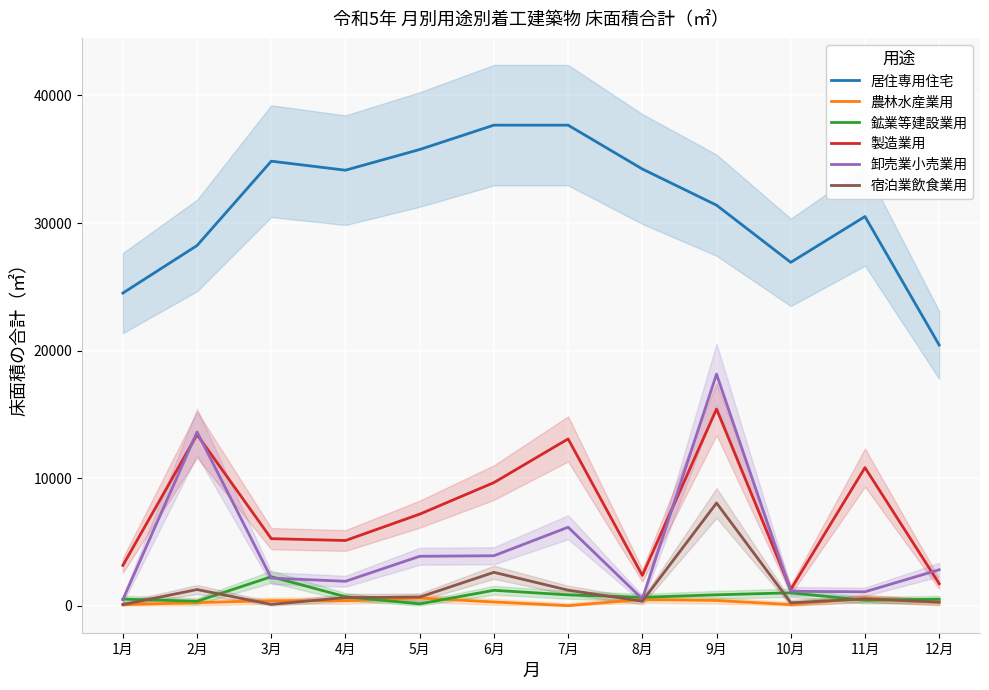

Which series changed the most between 5月 and 12月?

居住専用住宅